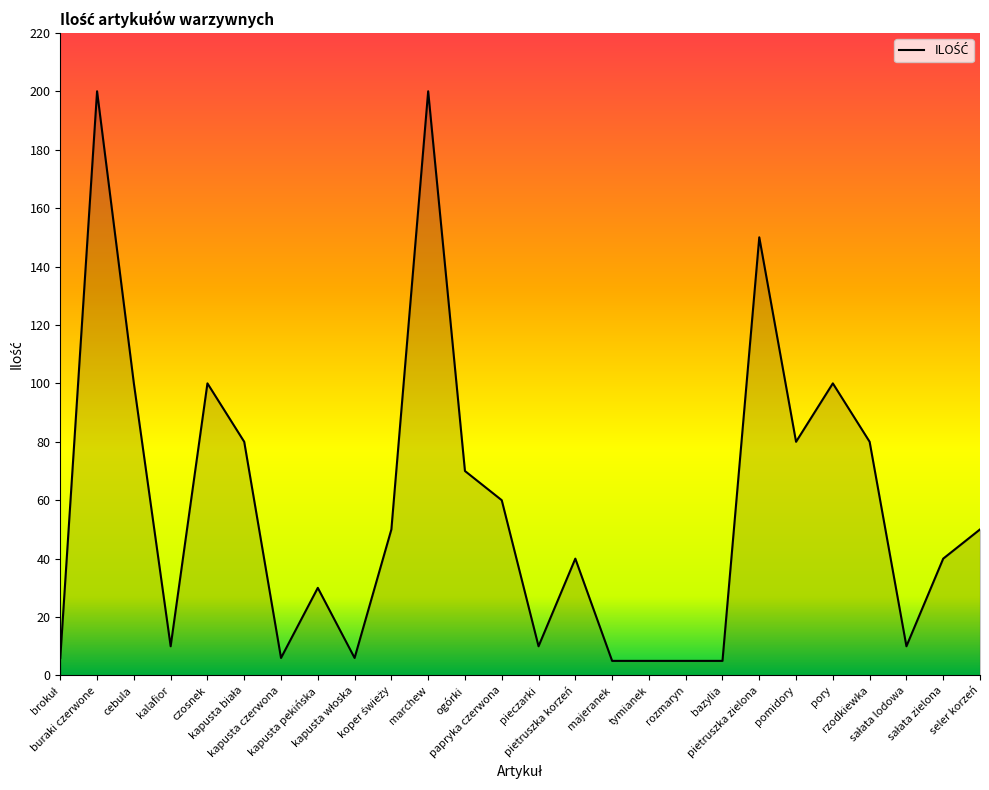

What is the difference between the maximum and minimum values?

195